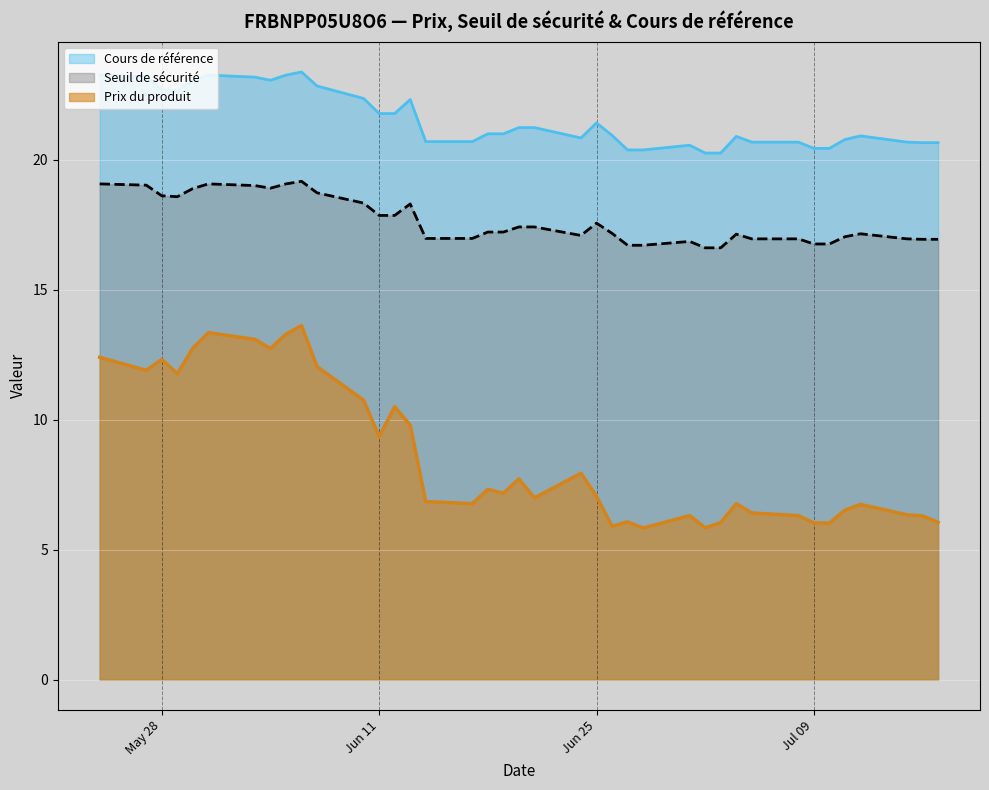

How many lines are shown in the chart?

3